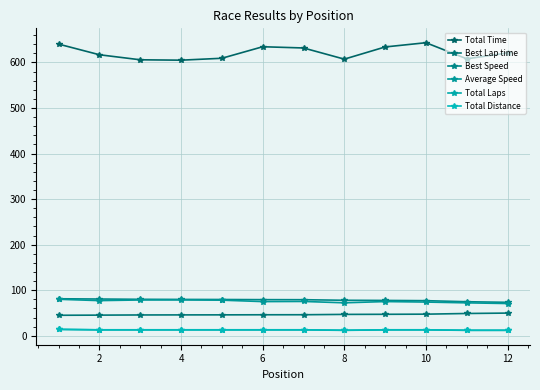

How many lines are shown in the chart?

6